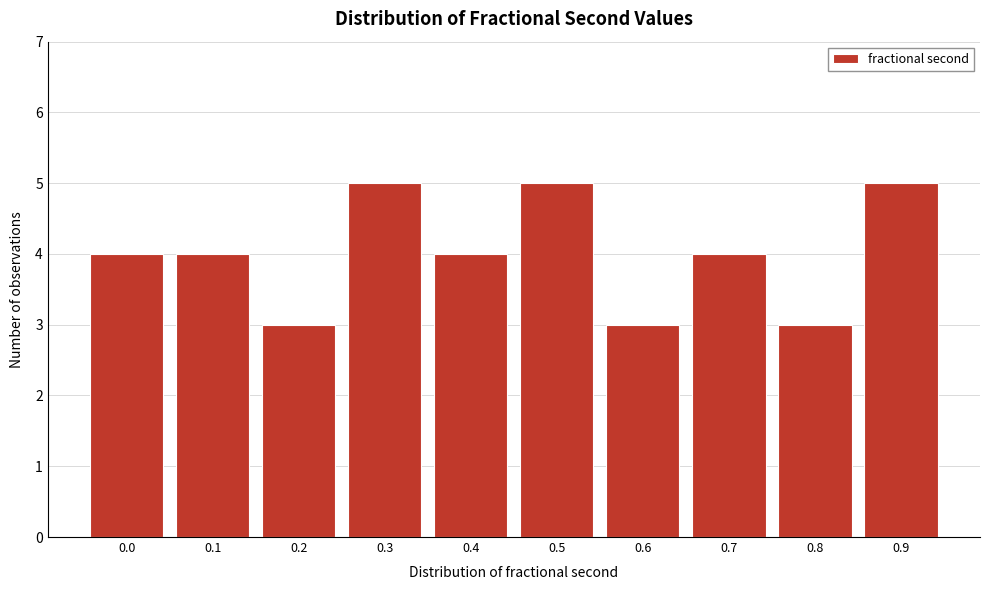

Reading left to right, transcribe all the data shown in this chart.

4	4	3	5	4	5	3	4	3	5